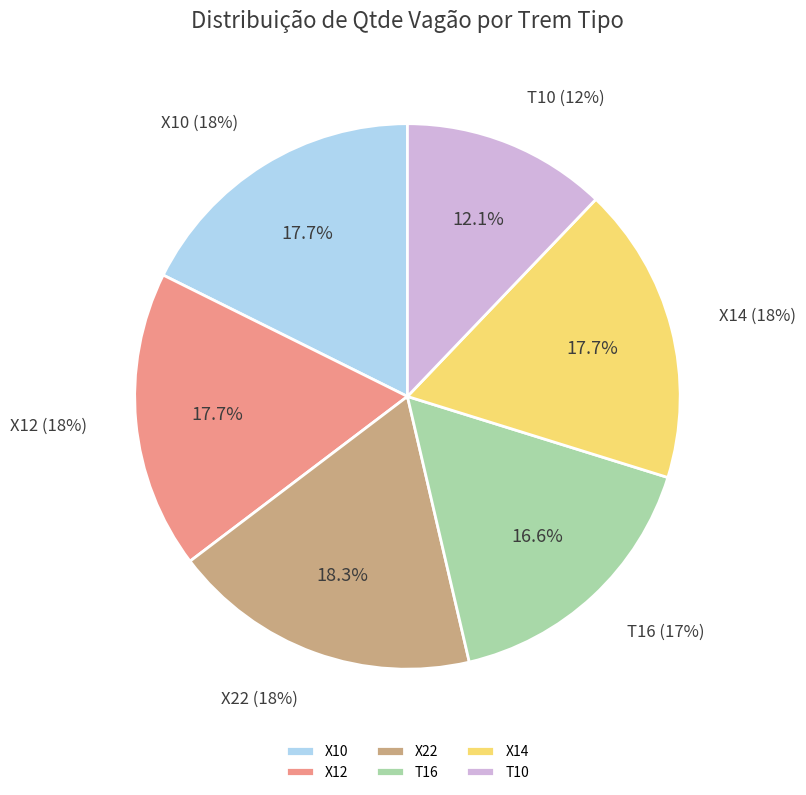

Count the number of slices in the pie.

6